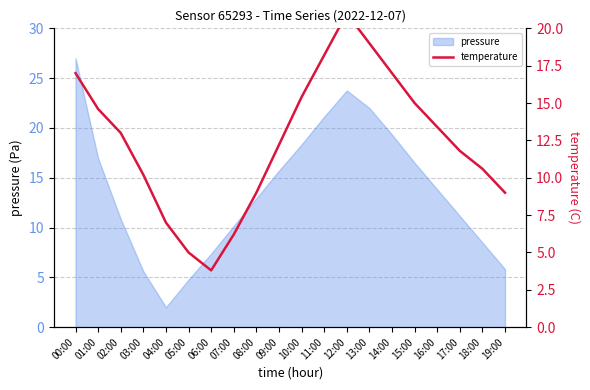

True or false: pressure has a value of 34.9 at 12:00.

False